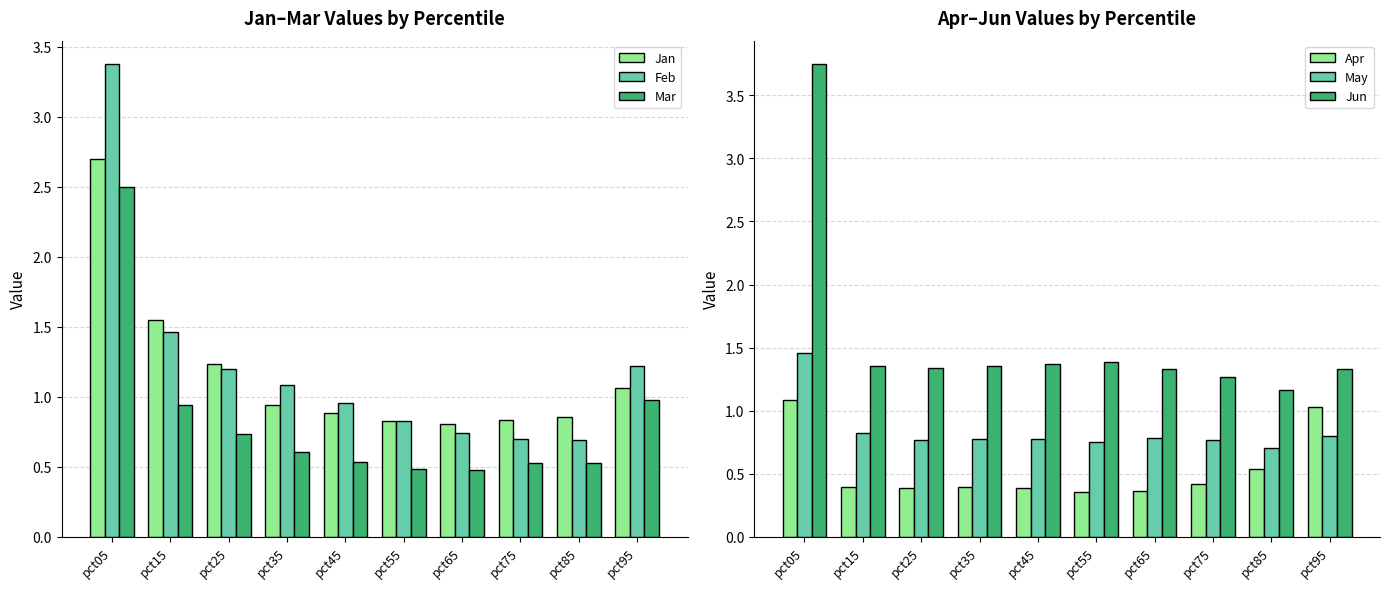

Reading right to left, extract all data points from this chart.

Jan: pct95=1.1	pct85=0.9	pct75=0.8	pct65=0.8	pct55=0.8	pct45=0.9	pct35=0.9	pct25=1.2	pct15=1.5	pct05=2.7
Feb: pct95=1.2	pct85=0.7	pct75=0.7	pct65=0.7	pct55=0.8	pct45=1.0	pct35=1.1	pct25=1.2	pct15=1.5	pct05=3.4
Mar: pct95=1.0	pct85=0.5	pct75=0.5	pct65=0.5	pct55=0.5	pct45=0.5	pct35=0.6	pct25=0.7	pct15=0.9	pct05=2.5
Apr: pct95=1.0	pct85=0.5	pct75=0.4	pct65=0.4	pct55=0.4	pct45=0.4	pct35=0.4	pct25=0.4	pct15=0.4	pct05=1.1
May: pct95=0.8	pct85=0.7	pct75=0.8	pct65=0.8	pct55=0.8	pct45=0.8	pct35=0.8	pct25=0.8	pct15=0.8	pct05=1.5
Jun: pct95=1.3	pct85=1.2	pct75=1.3	pct65=1.3	pct55=1.4	pct45=1.4	pct35=1.4	pct25=1.3	pct15=1.4	pct05=3.7